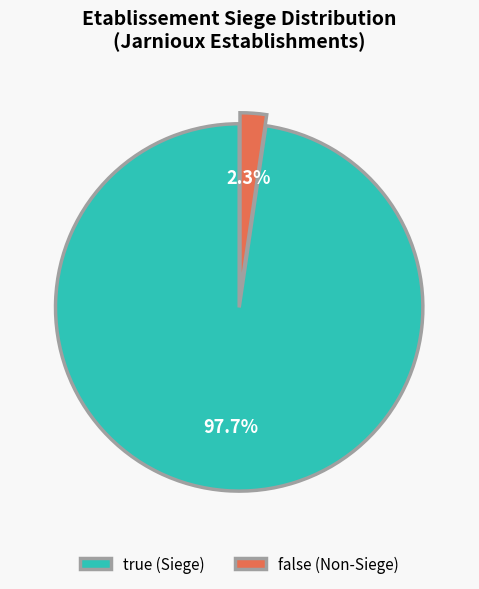

True or false: true accounts for 98% of the total.

True